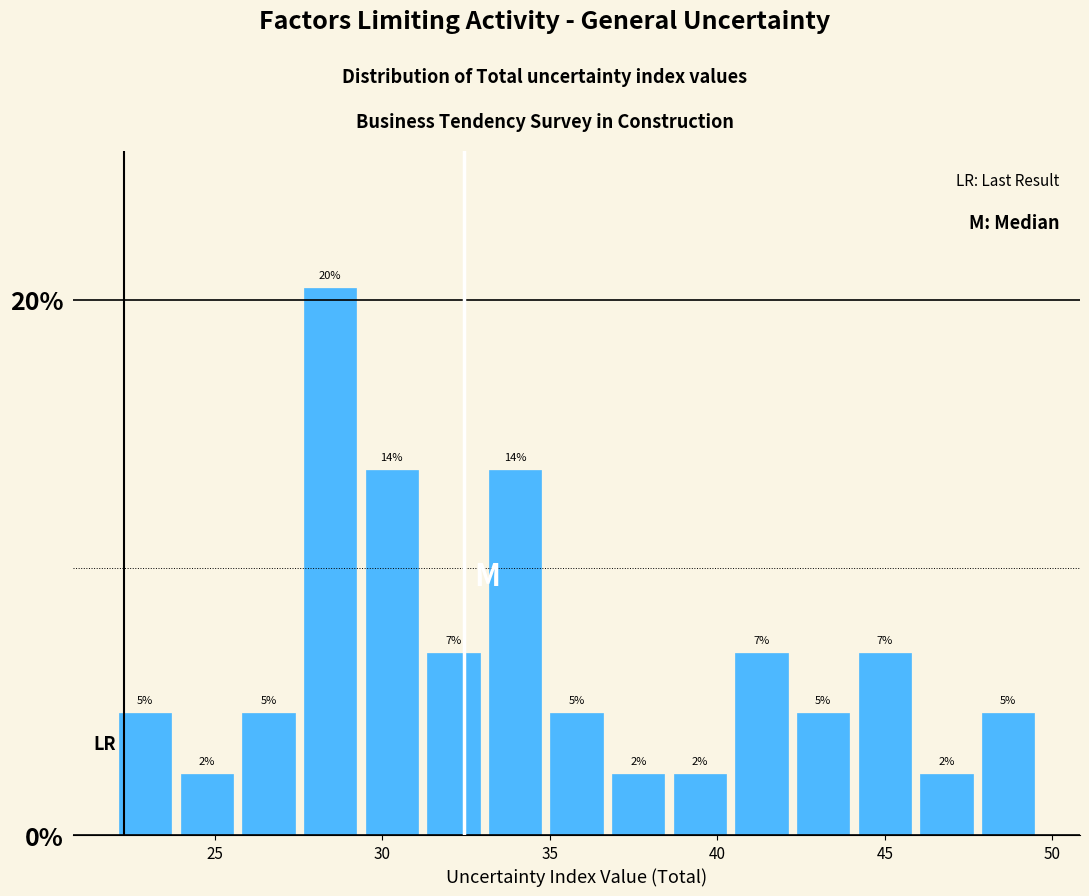

Around what value on the x-axis is the tallest bar? Give the approximate position of its centre, as read against the axis.

28.5